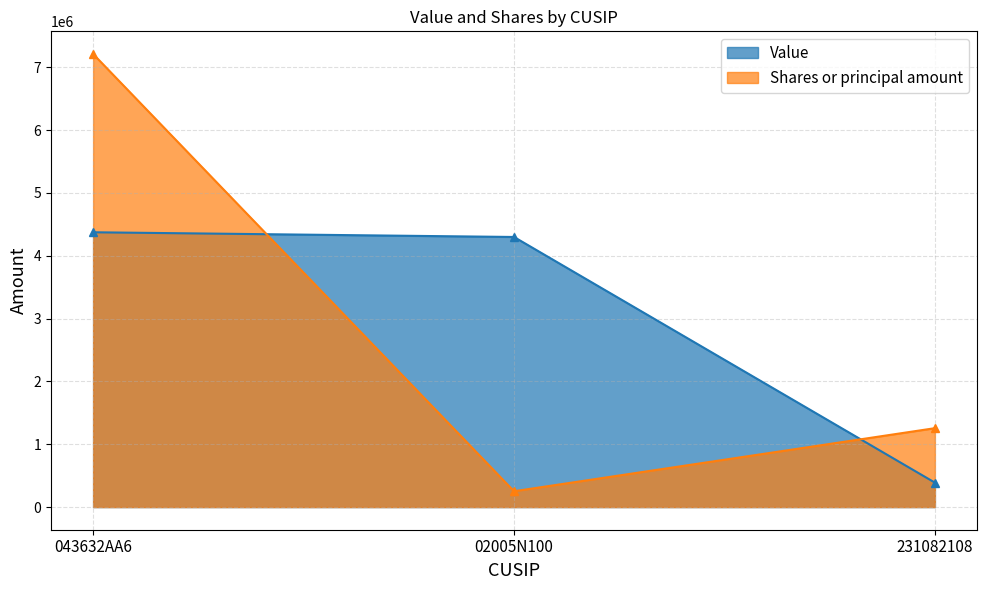

What position from the right is 231082108?

1